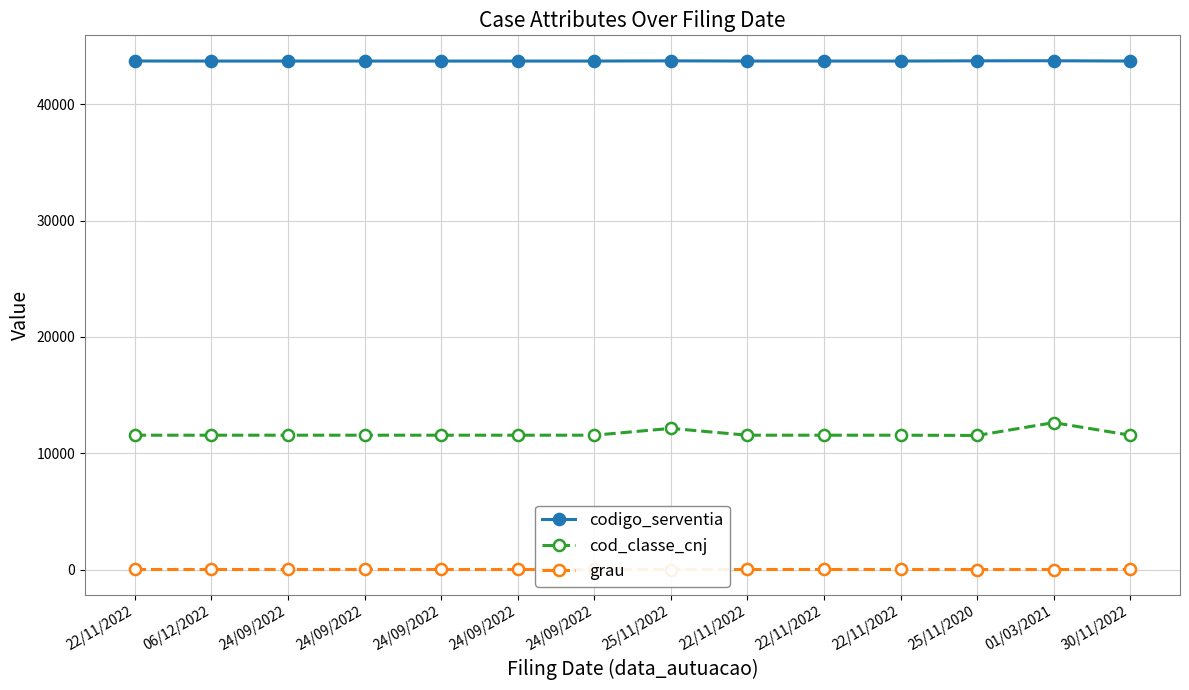

Is it true that grau equals 3 at 22/11/2022?

False